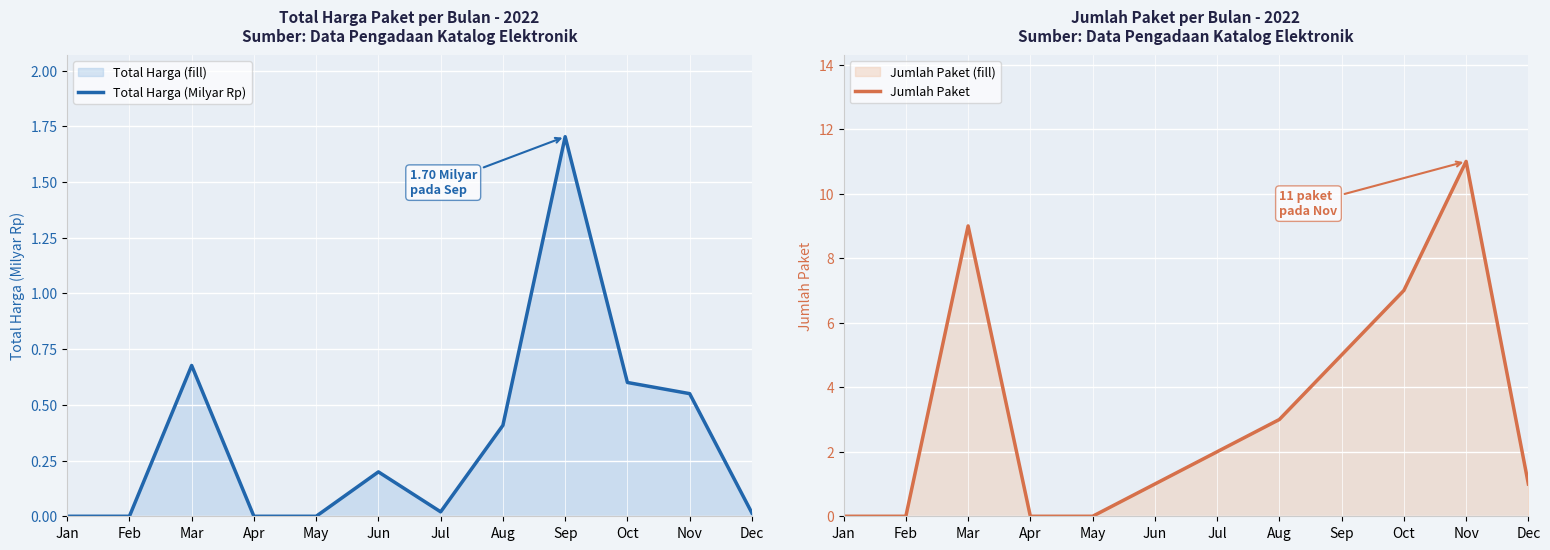

Is the value of Total Harga (Milyar Rp) at Jun greater than the value of Jumlah Paket at Jan?

Yes